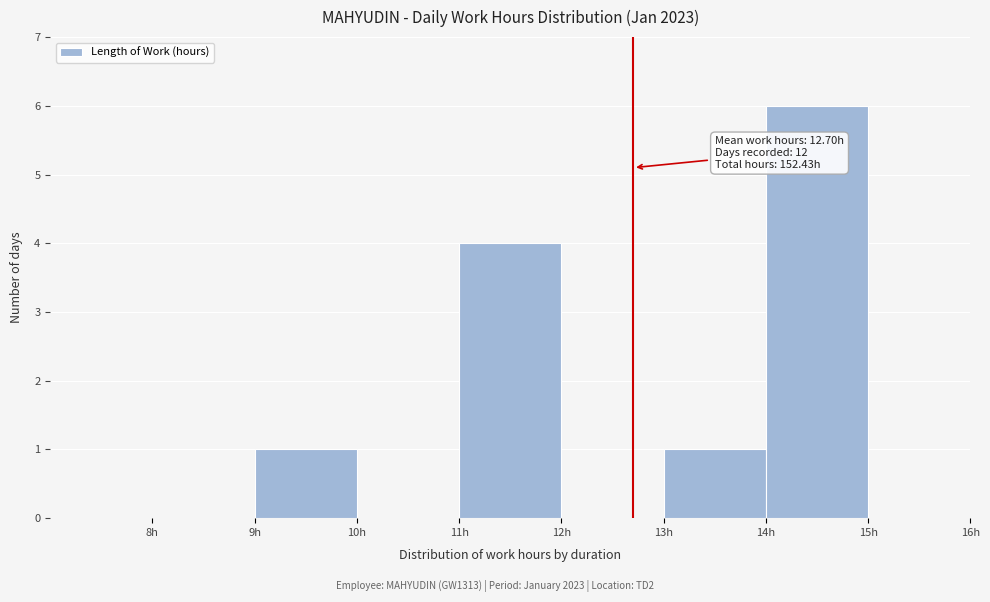

Which range on the x-axis has the tallest bar?

14 to 15